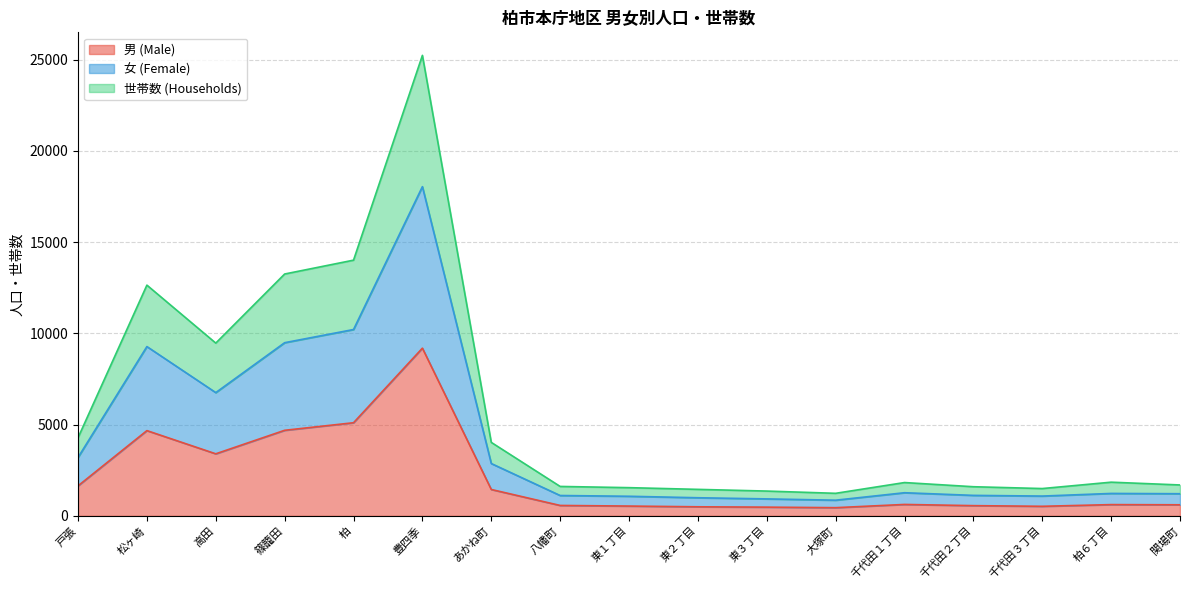

At which category is the sum across all series the highest?

豊四季